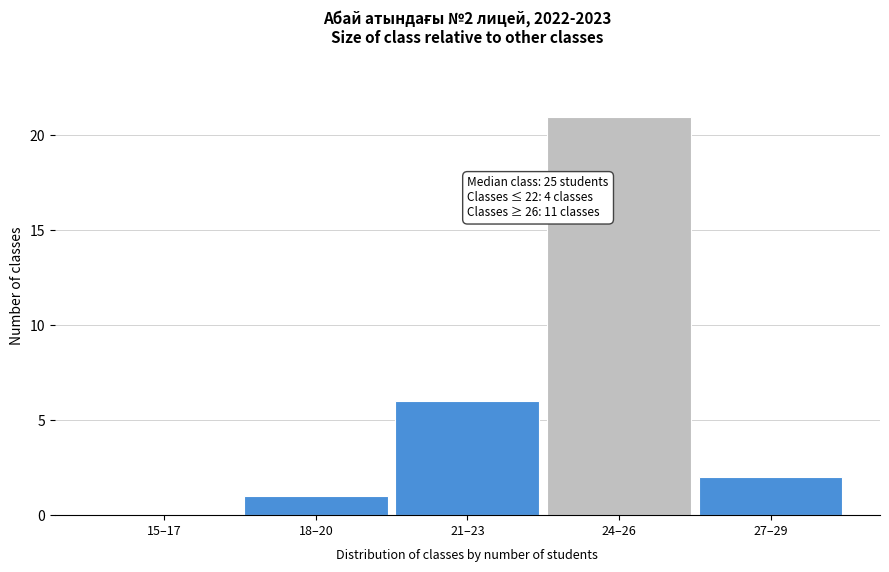

Reading left to right, what are all the values shown in this chart?

15–17=0	18–20=1	21–23=6	24–26=21	27–29=2